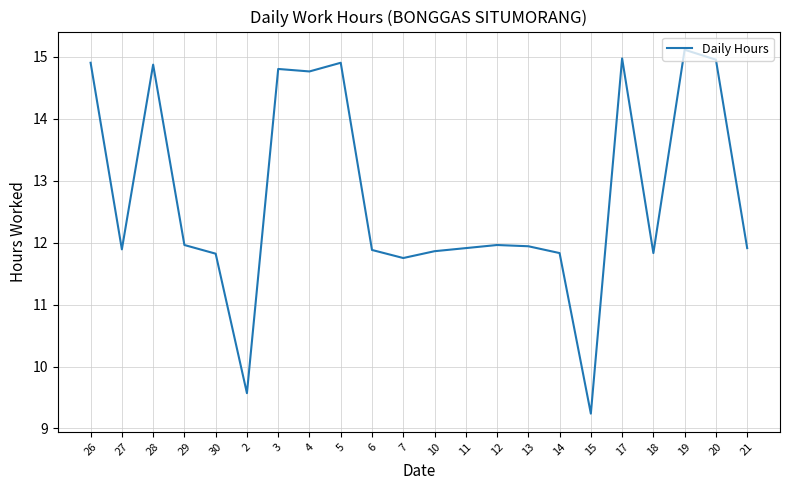

What is the maximum value shown in the chart?

15.1